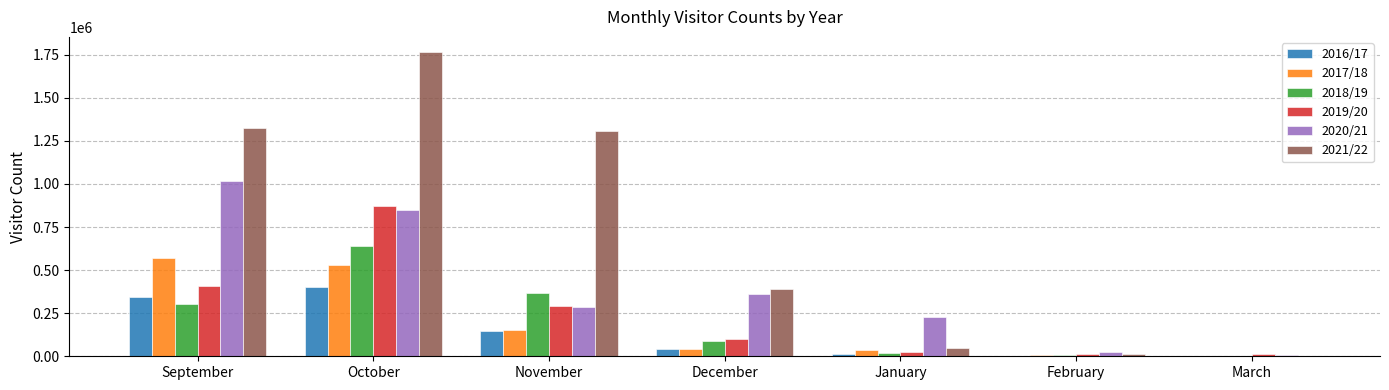

Is it true that 2021/22 equals 735710 at October?

False